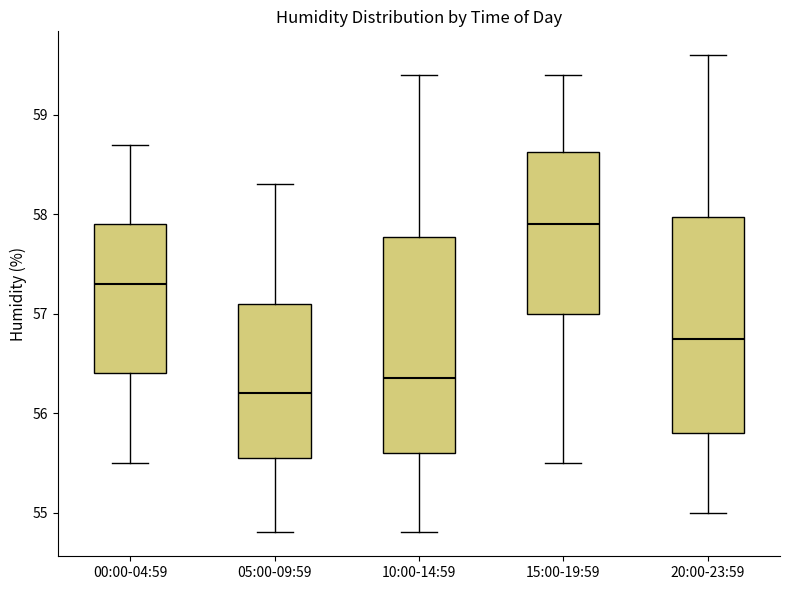

Reading left to right, transcribe this box plot: for each box, give where its median line is, the range the box spans, and where its two whiskers end, as read against the y-axis. The values are not printed on the chart, so give them approximately, as read against the axis.

00:00-04:59: median 57.3, box 56.4 to 57.9, whiskers 55.5 to 58.7
05:00-09:59: median 56.2, box 55.6 to 57.1, whiskers 54.8 to 58.3
10:00-14:59: median 56.4, box 55.6 to 57.8, whiskers 54.8 to 59.4
15:00-19:59: median 57.9, box 57.0 to 58.6, whiskers 55.5 to 59.4
20:00-23:59: median 56.8, box 55.8 to 58.0, whiskers 55.0 to 59.6